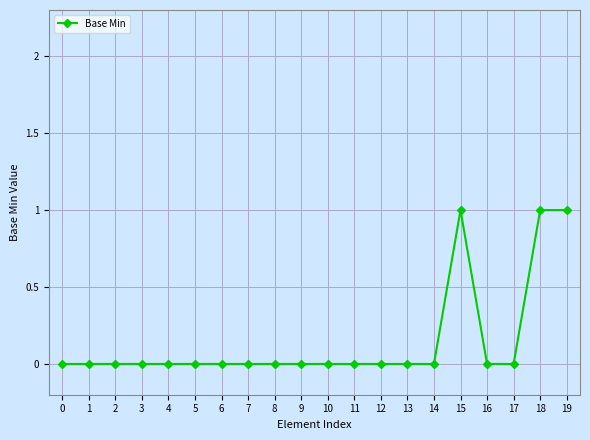

Reading left to right, transcribe all the data shown in this chart.

0	0	0	0	0	0	0	0	0	0	0	0	0	0	0	1	0	0	1	1